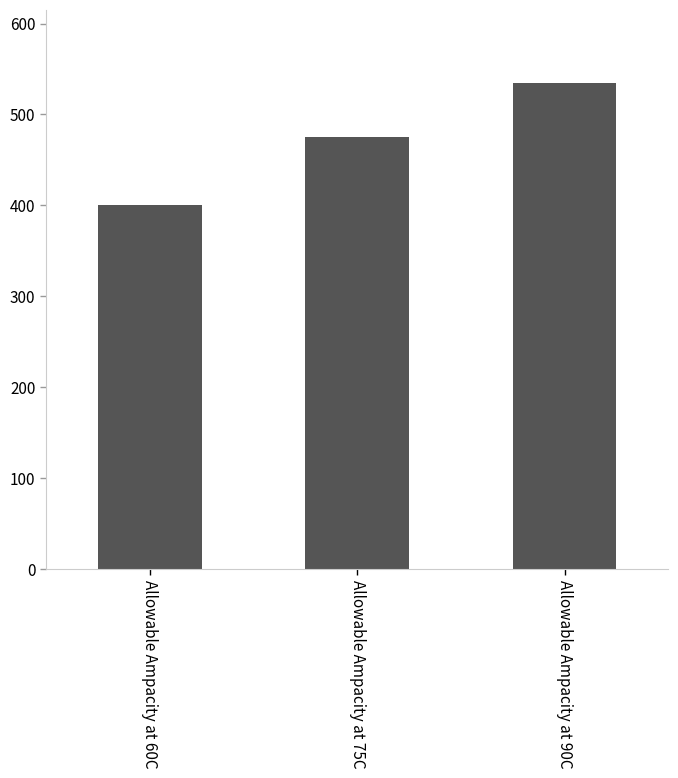

What is the sum of all values?

1410